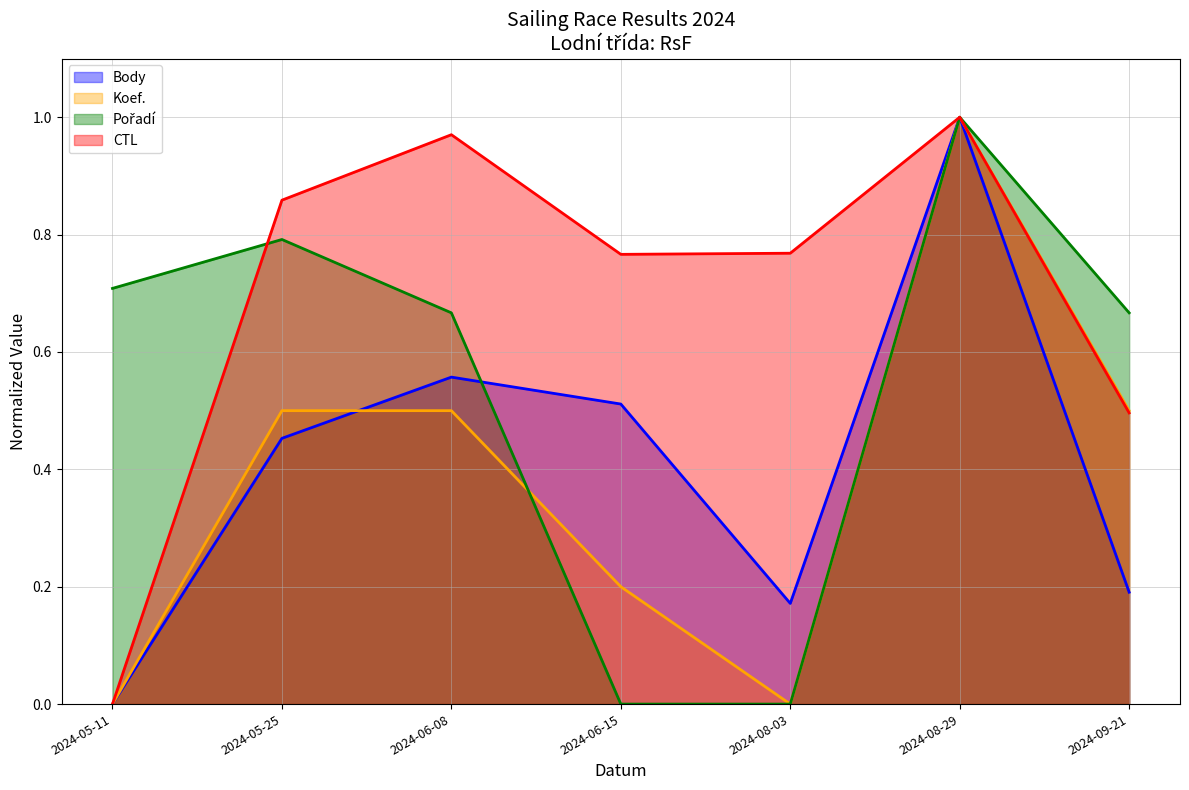

How many intersections are there between CTL and Pořadí?

1